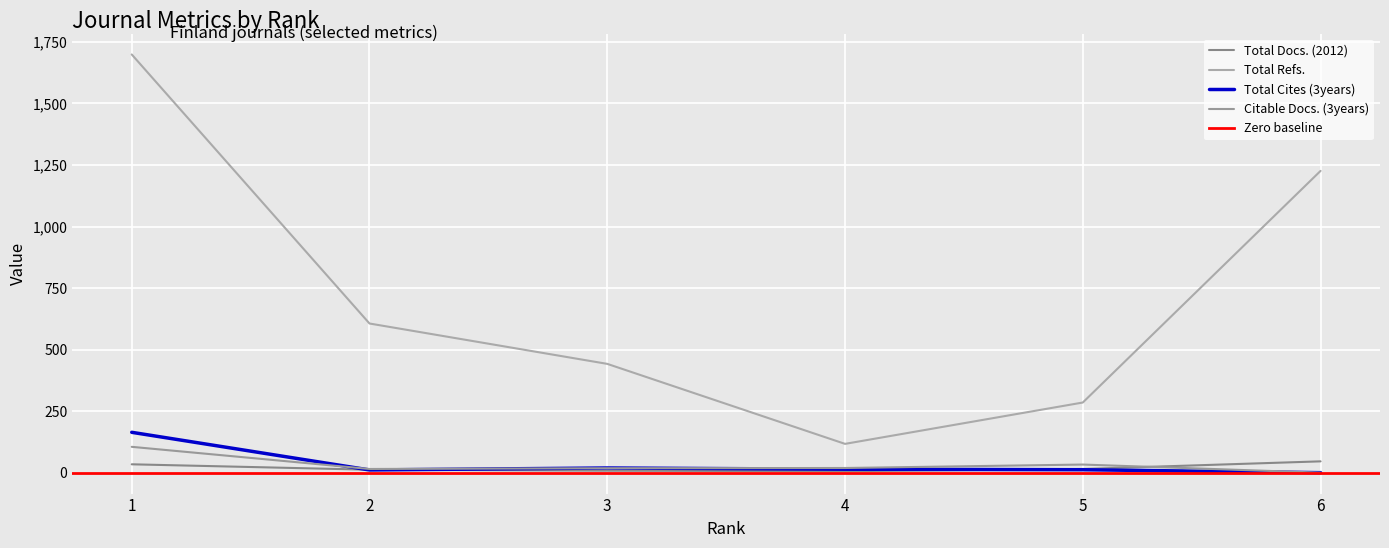

Is it true that Total Refs. equals 1226 at 6?

True